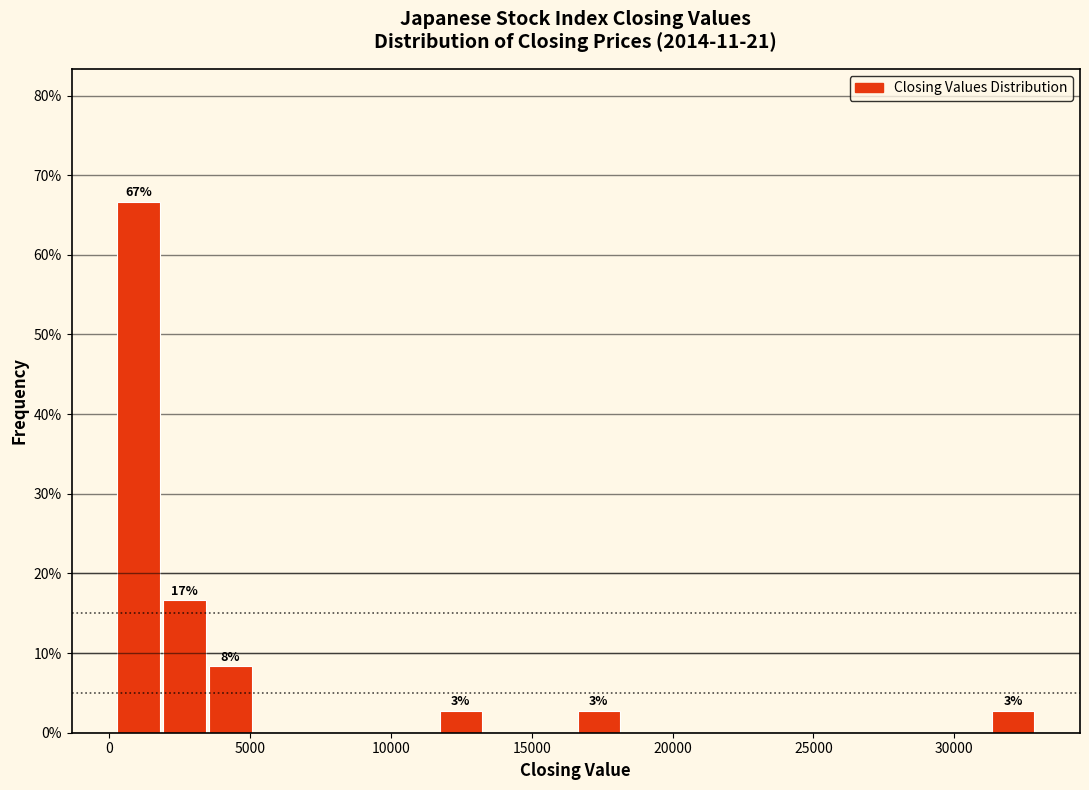

Around what value on the x-axis is the tallest bar? Give the approximate position of its centre, as read against the axis.

1000